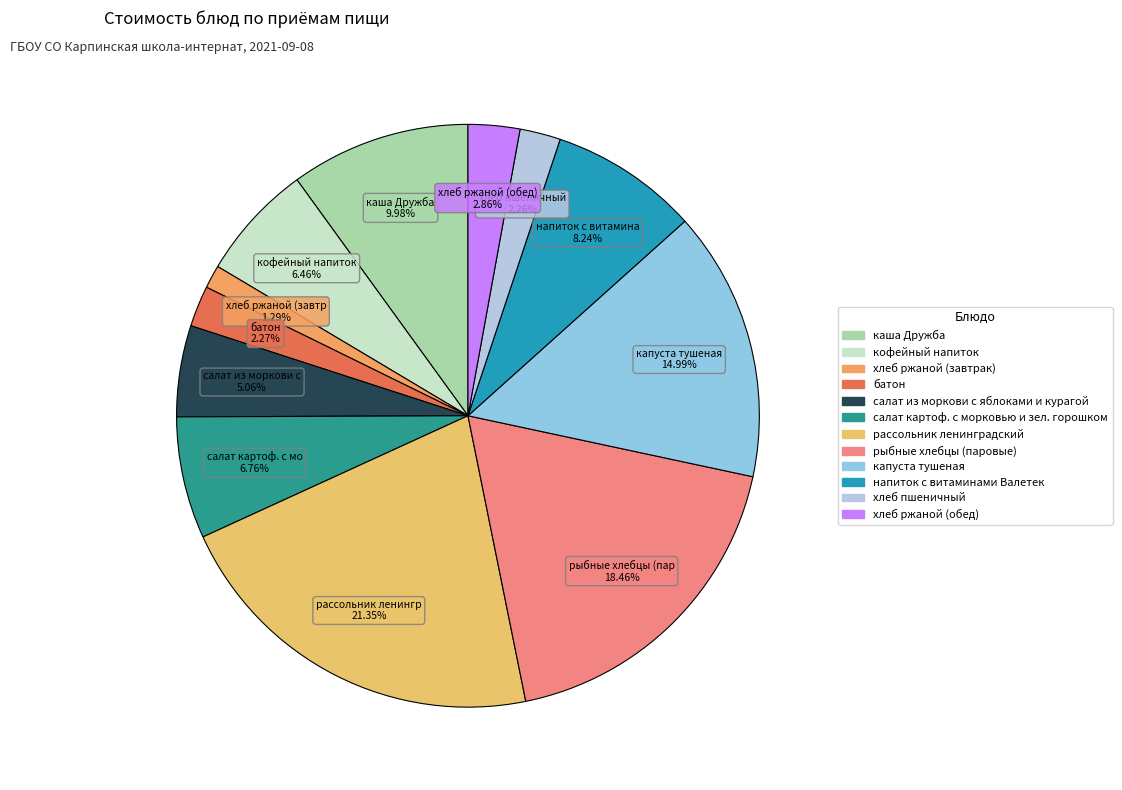

The кофейный напиток slice represents 6% of the pie. True or false?

True